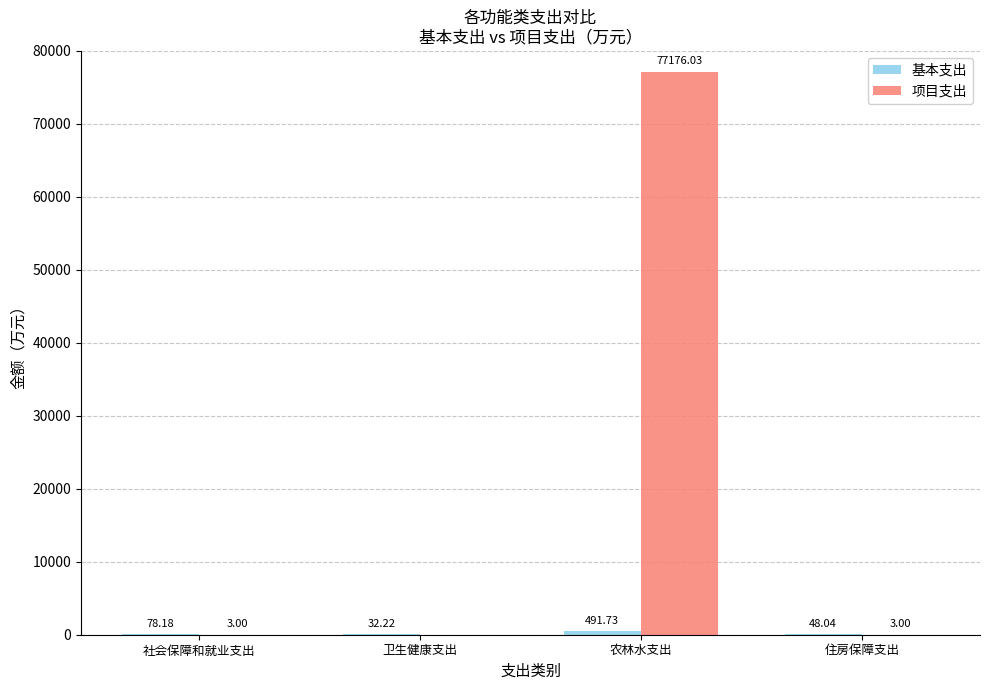

At which category is the sum across all series the highest?

农林水支出